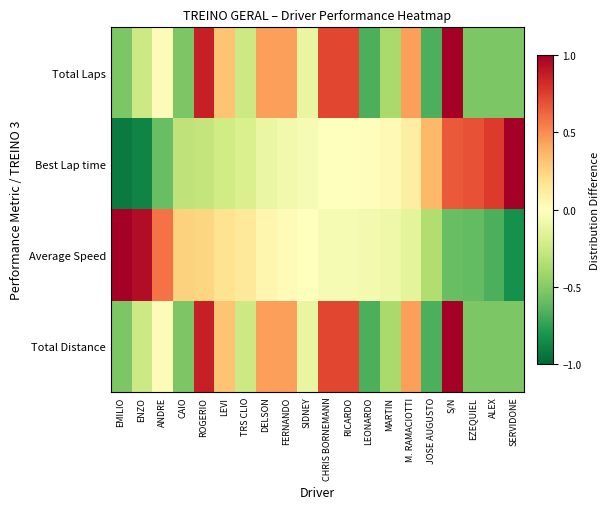

Reading left to right, what are all the values shown in this chart?

Total Laps: EMILIO=-0.5	ENZO=-0.2	ANDRE=0.0	CAIO=-0.5	ROGERIO=0.9	LEVI=0.3	TRS CLIO=-0.2	DELSON=0.4	FERNANDO=0.4	SIDNEY=-0.1	CHRIS BORNEMANN=0.7	RICARDO=0.7	LEONARDO=-0.7	MARTIN=-0.4	M. RAMACIOTTI=0.4	JOSE AUGUSTO=-0.7	S/N=1.0	EZEQUIEL=-0.5	ALEX=-0.5	SERVIDONE=-0.5
Best Lap time: EMILIO=-0.9	ENZO=-0.9	ANDRE=-0.6	CAIO=-0.3	ROGERIO=-0.3	LEVI=-0.2	TRS CLIO=-0.2	DELSON=-0.1	FERNANDO=-0.1	SIDNEY=-0.0	CHRIS BORNEMANN=-0.0	RICARDO=0.0	LEONARDO=0.0	MARTIN=0.0	M. RAMACIOTTI=0.1	JOSE AUGUSTO=0.4	S/N=0.7	EZEQUIEL=0.7	ALEX=0.8	SERVIDONE=1.0
Average Speed: EMILIO=1.0	ENZO=0.9	ANDRE=0.6	CAIO=0.3	ROGERIO=0.2	LEVI=0.2	TRS CLIO=0.1	DELSON=0.1	FERNANDO=0.0	SIDNEY=-0.0	CHRIS BORNEMANN=-0.0	RICARDO=-0.0	LEONARDO=-0.1	MARTIN=-0.1	M. RAMACIOTTI=-0.1	JOSE AUGUSTO=-0.4	S/N=-0.6	EZEQUIEL=-0.6	ALEX=-0.7	SERVIDONE=-0.8
Total Distance: EMILIO=-0.5	ENZO=-0.2	ANDRE=0.0	CAIO=-0.5	ROGERIO=0.9	LEVI=0.3	TRS CLIO=-0.2	DELSON=0.4	FERNANDO=0.4	SIDNEY=-0.1	CHRIS BORNEMANN=0.7	RICARDO=0.7	LEONARDO=-0.7	MARTIN=-0.4	M. RAMACIOTTI=0.4	JOSE AUGUSTO=-0.7	S/N=1.0	EZEQUIEL=-0.5	ALEX=-0.5	SERVIDONE=-0.5